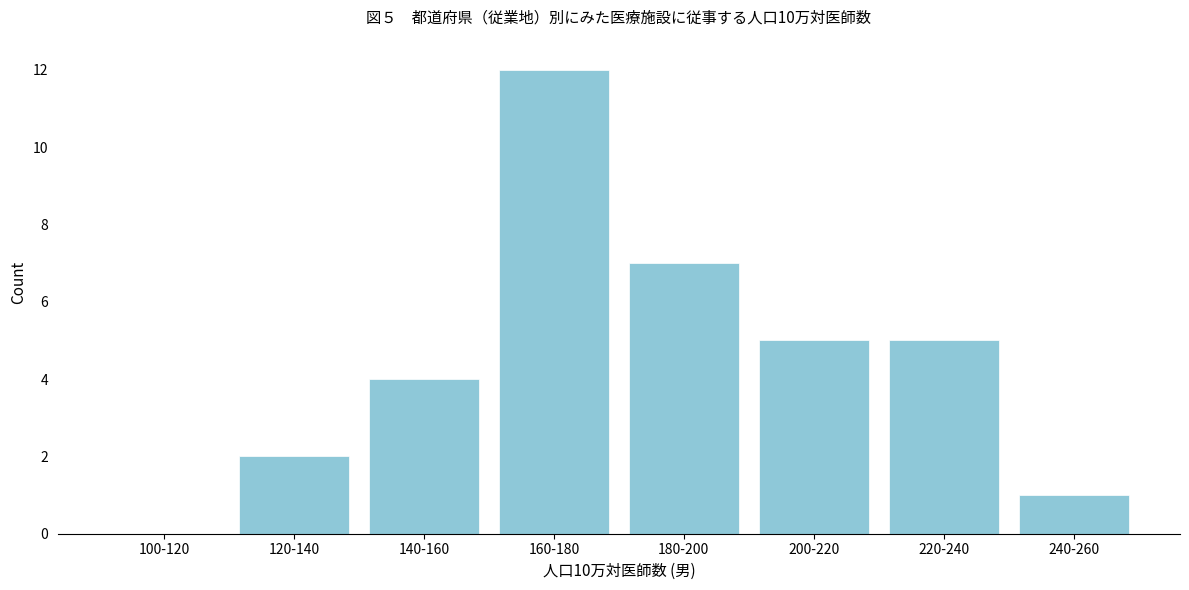

Reading left to right, what are all the values shown in this chart?

100-120=0	120-140=2	140-160=4	160-180=12	180-200=7	200-220=5	220-240=5	240-260=1